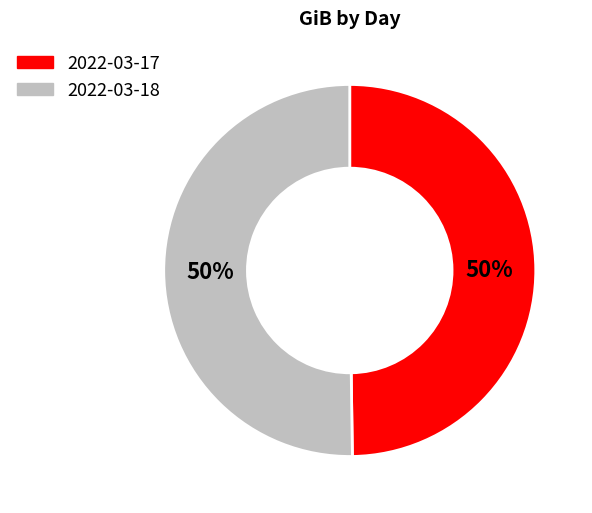

To the nearest percent, what is the average slice percentage?

50%